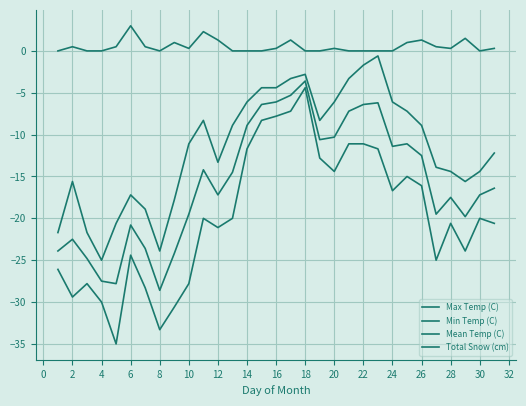

Reading right to left, list all the values displayed in this chart.

Max Temp (C): -12.2	-14.4	-15.6	-14.4	-13.9	-8.9	-7.2	-6.1	-0.6	-1.7	-3.3	-6.1	-8.3	-2.8	-3.3	-4.4	-4.4	-6.1	-8.9	-13.3	-8.3	-11.1	-17.8	-23.9	-18.9	-17.2	-20.6	-25.0	-21.7	-15.6	-21.7
Min Temp (C): -20.6	-20.0	-23.9	-20.6	-25.0	-16.1	-15.0	-16.7	-11.7	-11.1	-11.1	-14.4	-12.8	-4.4	-7.2	-7.8	-8.3	-11.7	-20.0	-21.1	-20.0	-27.8	-30.6	-33.3	-28.3	-24.4	-35.0	-30.0	-27.8	-29.4	-26.1
Mean Temp (C): -16.4	-17.2	-19.8	-17.5	-19.5	-12.5	-11.1	-11.4	-6.2	-6.4	-7.2	-10.3	-10.6	-3.6	-5.3	-6.1	-6.4	-8.9	-14.5	-17.2	-14.2	-19.5	-24.2	-28.6	-23.6	-20.8	-27.8	-27.5	-24.8	-22.5	-23.9
Total Snow (cm): 0.3	0.0	1.5	0.3	0.5	1.3	1.0	0.0	0.0	0.0	0.0	0.3	0.0	0.0	1.3	0.3	0.0	0.0	0.0	1.3	2.3	0.3	1.0	0.0	0.5	3.0	0.5	0.0	0.0	0.5	0.0